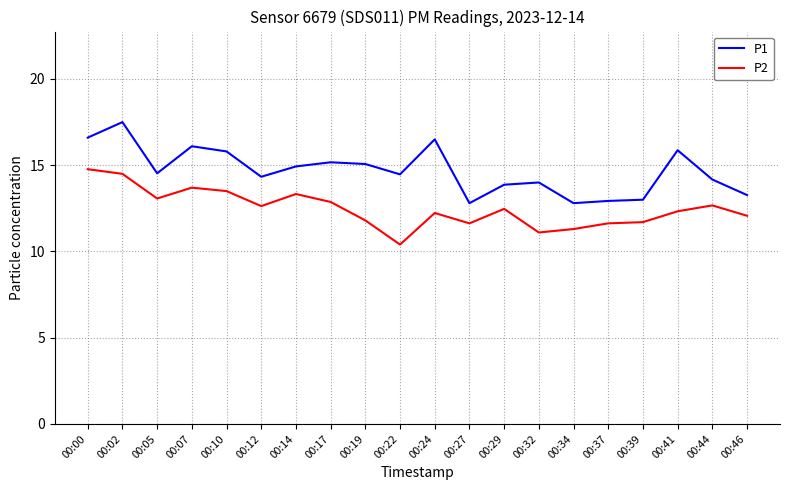

Is the value of P2 at 00:00 greater than the value of P1 at 00:10?

No